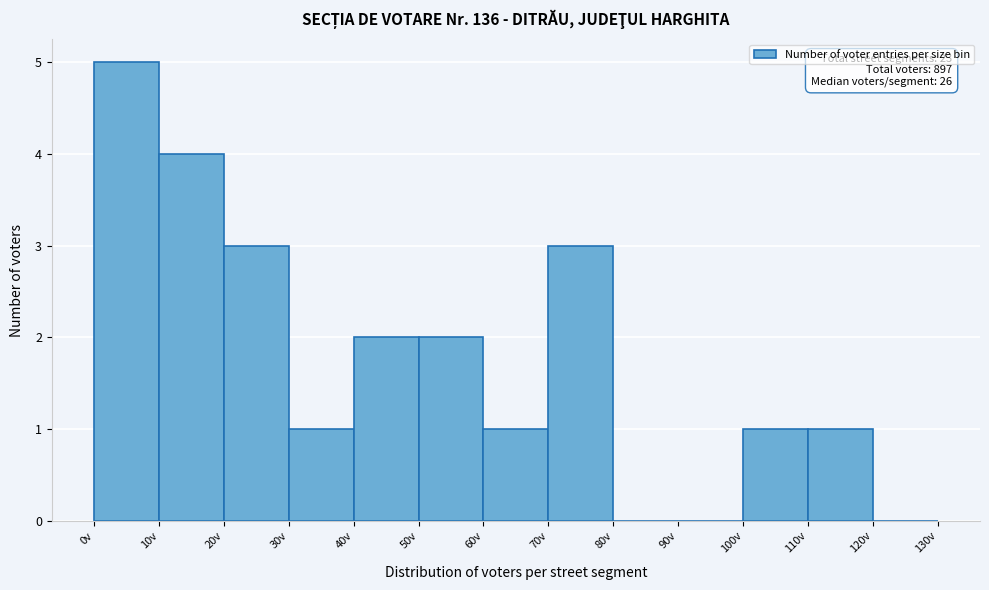

Which range on the x-axis has the tallest bar?

0 to 10